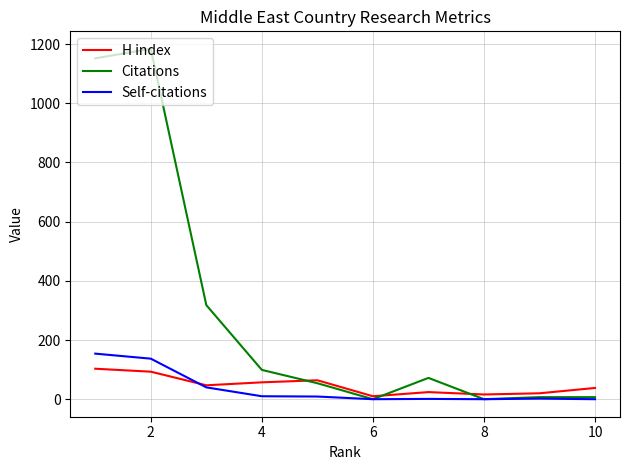

Which series changed the most between 10 and 4?

Citations